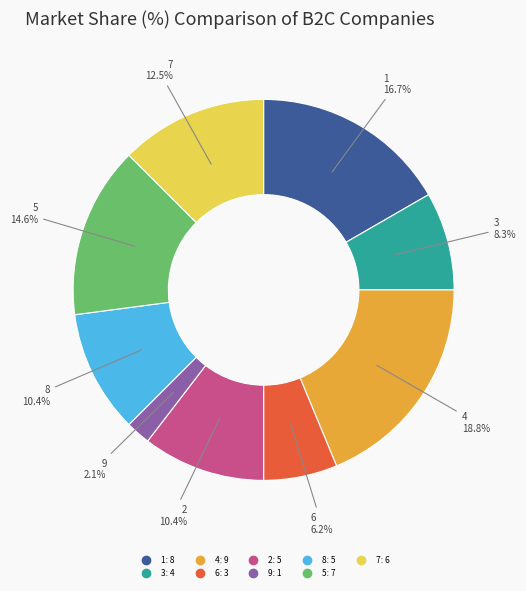

Is there any slice that represents more than half of the pie?

No